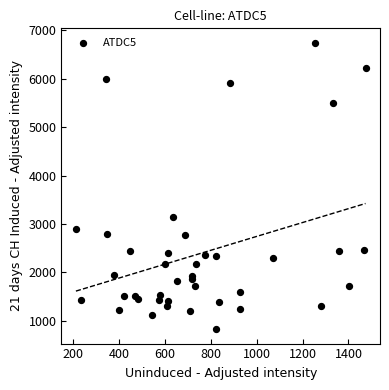

What Y value in the scatter plot is closest to 3785?

3134.3